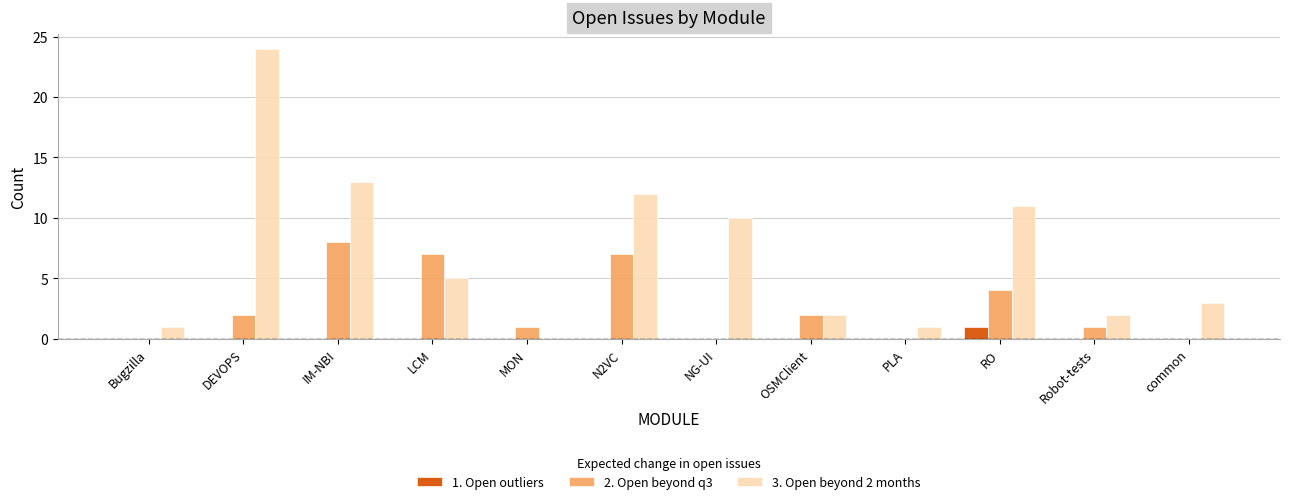

What is the maximum value shown in the chart?

24